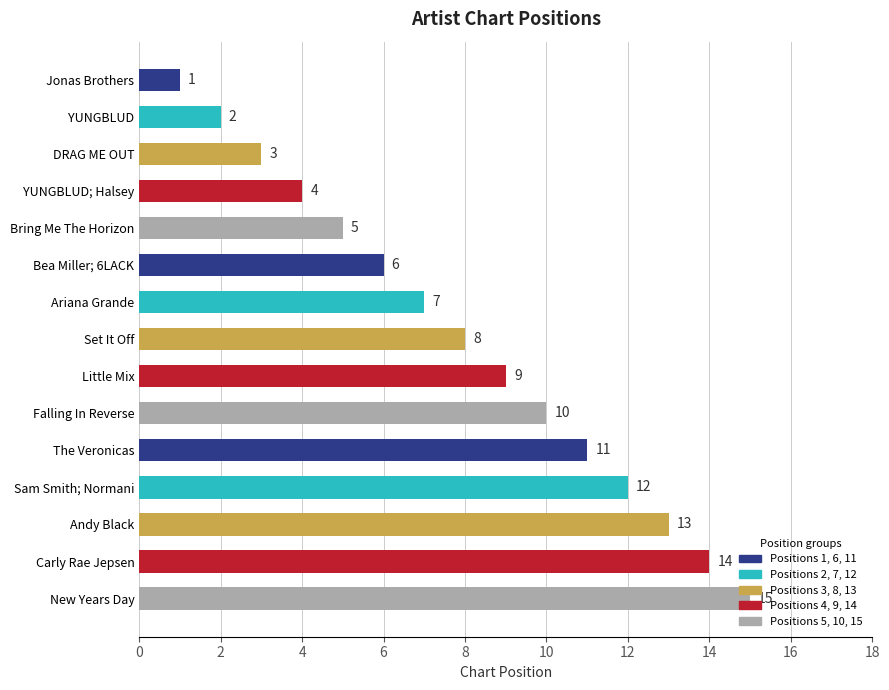

What is the minimum value shown in the chart?

1